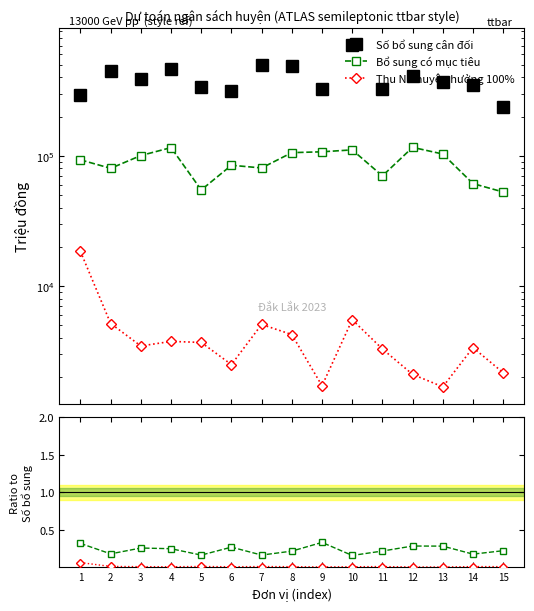

At which category does Thu NS huyện hưởng 100% reach its first local peak?

5